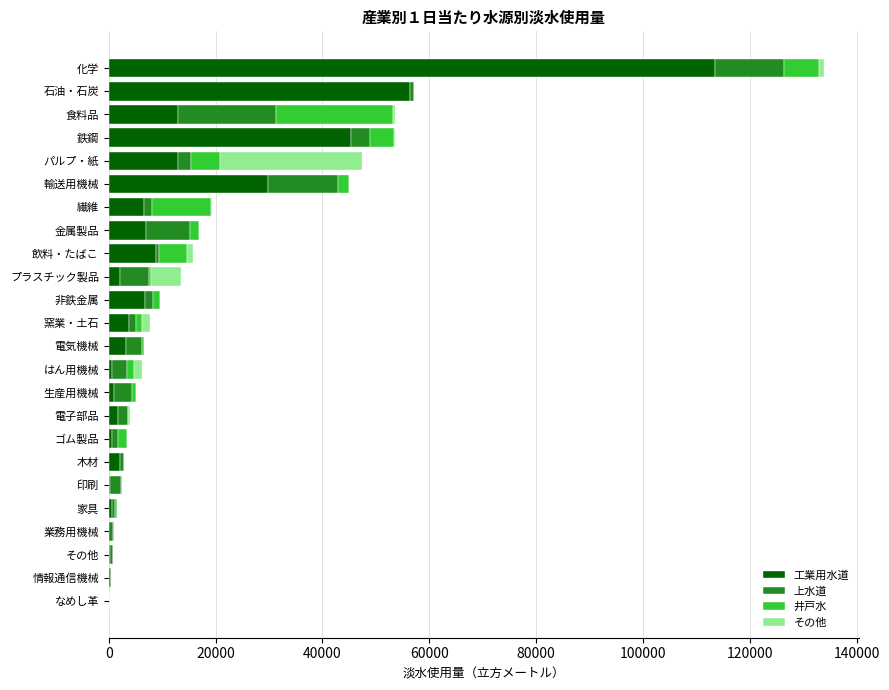

The 工業用水道 series shows 12936 at 食料品. True or false?

True